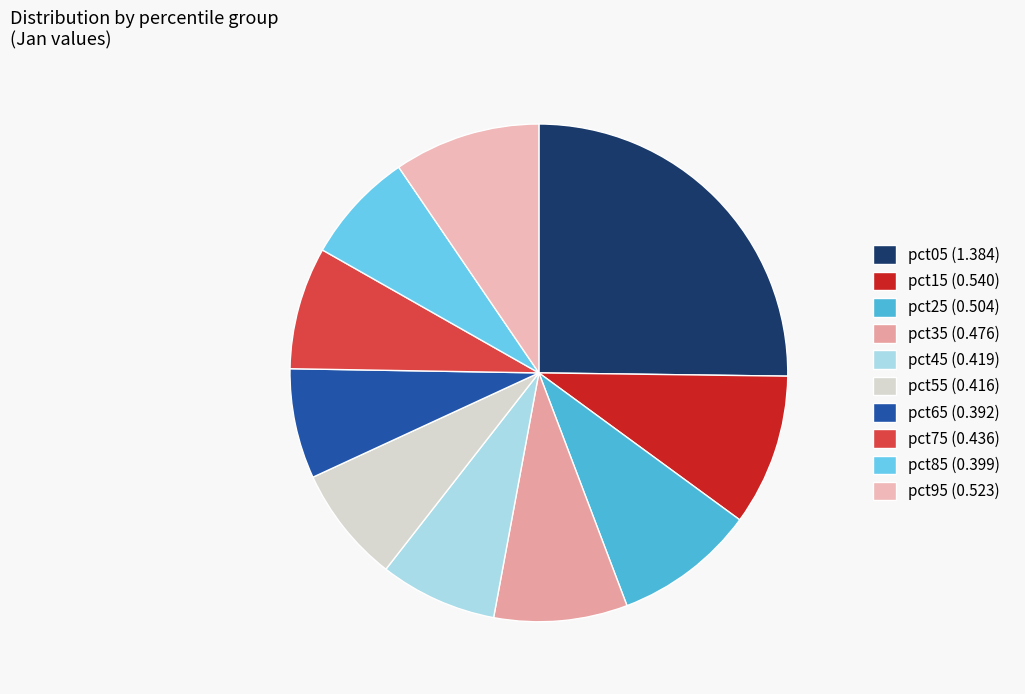

The pct35 slice represents 23% of the pie. True or false?

False